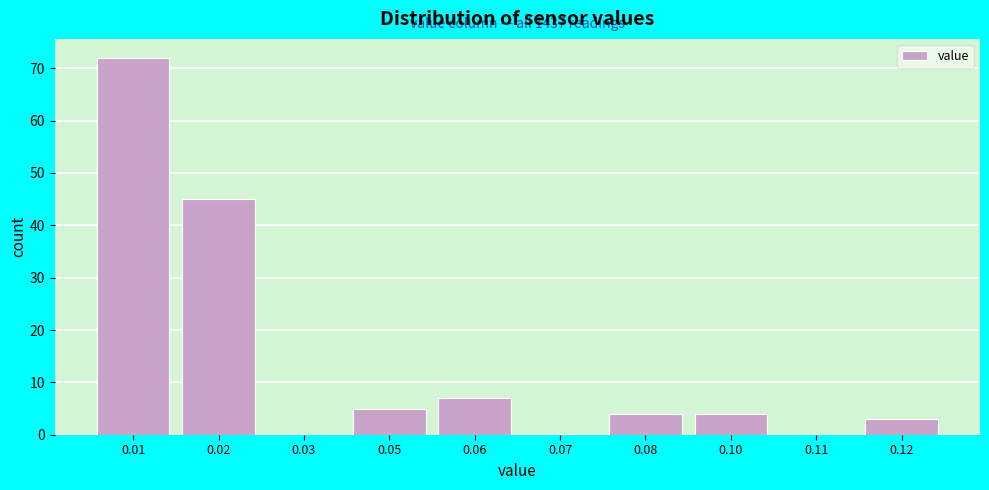

Reading left to right, what are all the values shown in this chart?

0.01=72	0.02=45	0.03=0	0.05=5	0.06=7	0.07=0	0.08=4	0.10=4	0.11=0	0.12=3